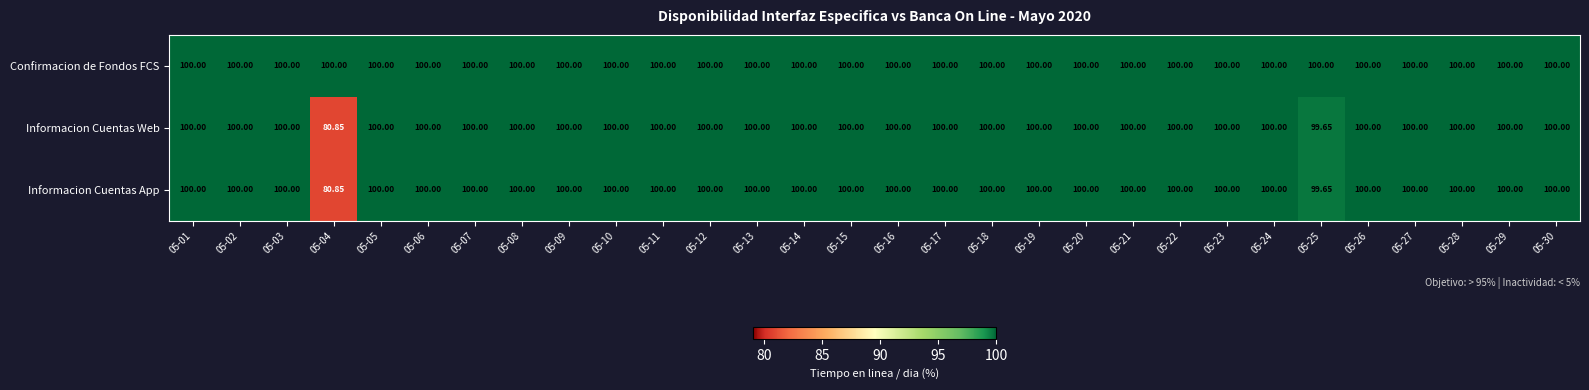

At how many categories does at least one series exceed 87?

30